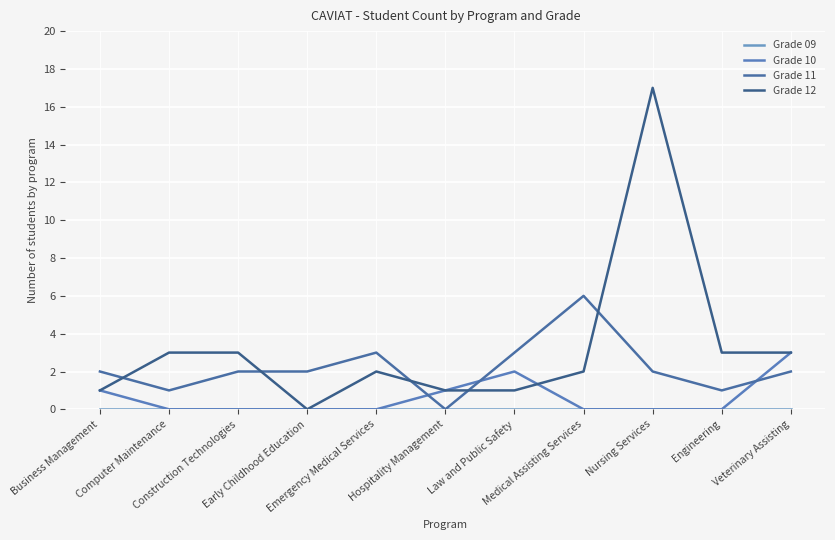

Reading left to right, list all the values displayed in this chart.

Grade 09: Business Management=0	Computer Maintenance=0	Construction Technologies=0	Early Childhood Education=0	Emergency Medical Services=0	Hospitality Management=0	Law and Public Safety=0	Medical Assisting Services=0	Nursing Services=0	Engineering=0	Veterinary Assisting=0
Grade 10: Business Management=1	Computer Maintenance=0	Construction Technologies=0	Early Childhood Education=0	Emergency Medical Services=0	Hospitality Management=1	Law and Public Safety=2	Medical Assisting Services=0	Nursing Services=0	Engineering=0	Veterinary Assisting=3
Grade 11: Business Management=2	Computer Maintenance=1	Construction Technologies=2	Early Childhood Education=2	Emergency Medical Services=3	Hospitality Management=0	Law and Public Safety=3	Medical Assisting Services=6	Nursing Services=2	Engineering=1	Veterinary Assisting=2
Grade 12: Business Management=1	Computer Maintenance=3	Construction Technologies=3	Early Childhood Education=0	Emergency Medical Services=2	Hospitality Management=1	Law and Public Safety=1	Medical Assisting Services=2	Nursing Services=17	Engineering=3	Veterinary Assisting=3